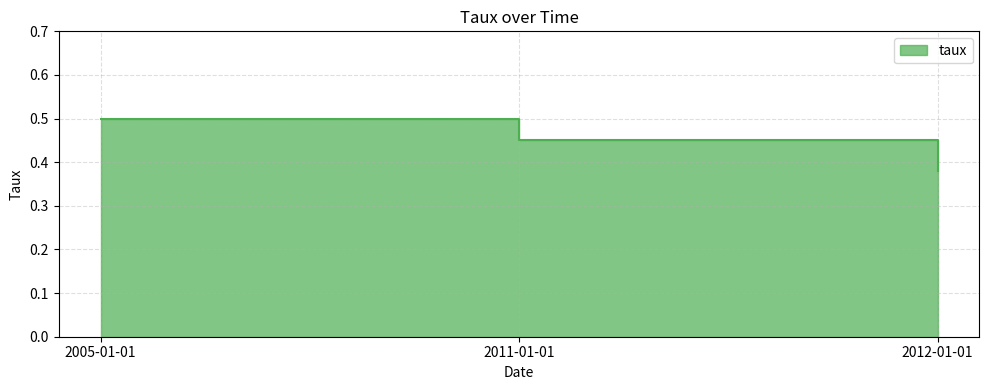

Rank the categories by value from highest to lowest.

2005-01-01, 2011-01-01, 2012-01-01